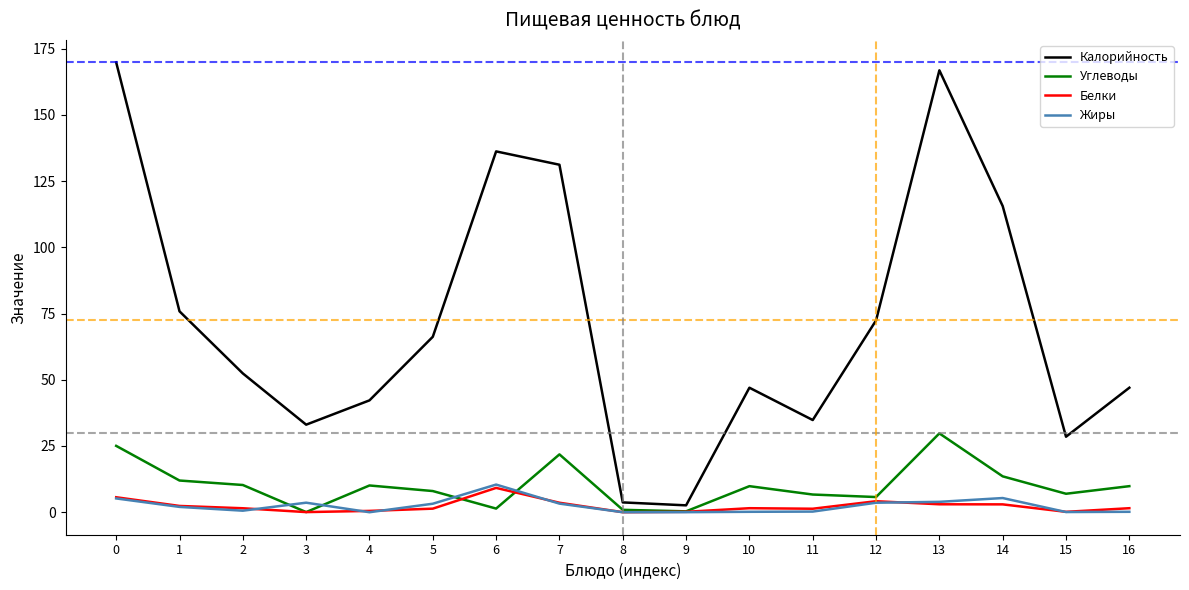

What is the maximum value shown in the chart?

169.8